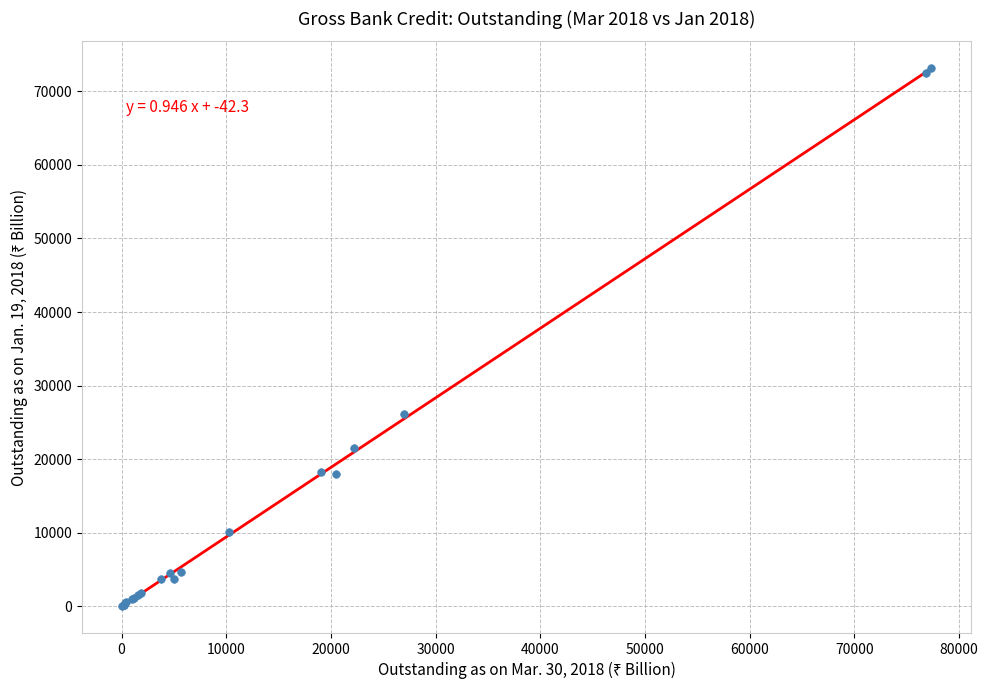

What Y value in the scatter plot is closest to 36605?

26151